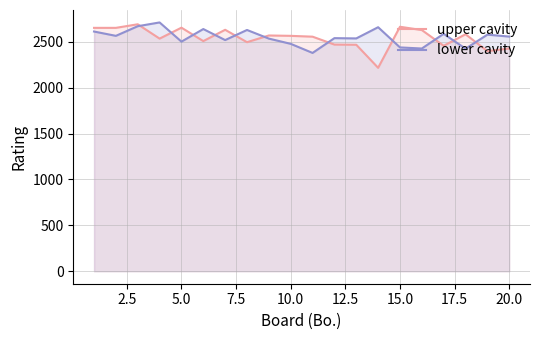

What is the difference between the highest and lowest values at 5.0?

152